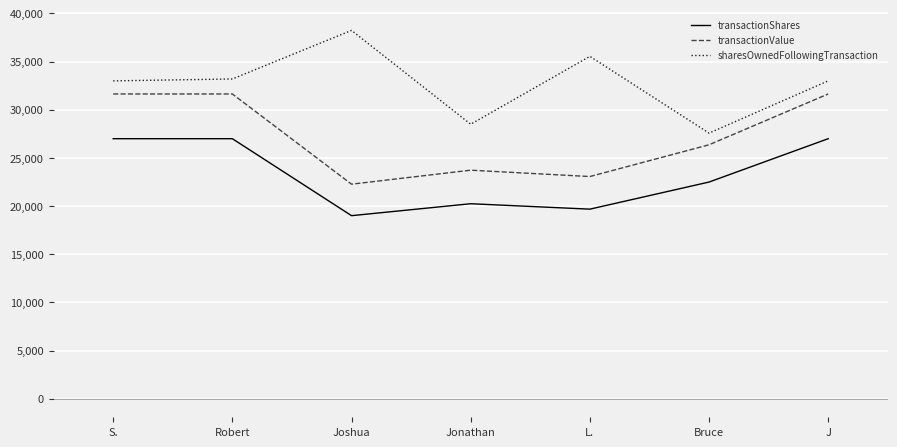

List the series in order of their overall mean, lowest first.

transactionShares, transactionValue, sharesOwnedFollowingTransaction